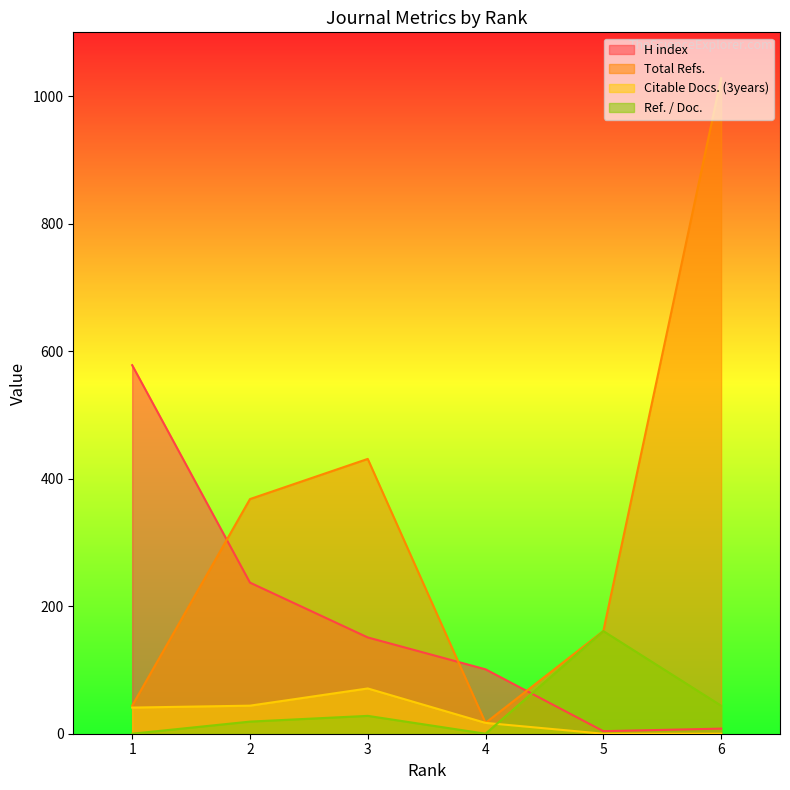

Rank the series by their maximum value, from lowest to highest.

Citable Docs. (3years), Ref. / Doc., H index, Total Refs.